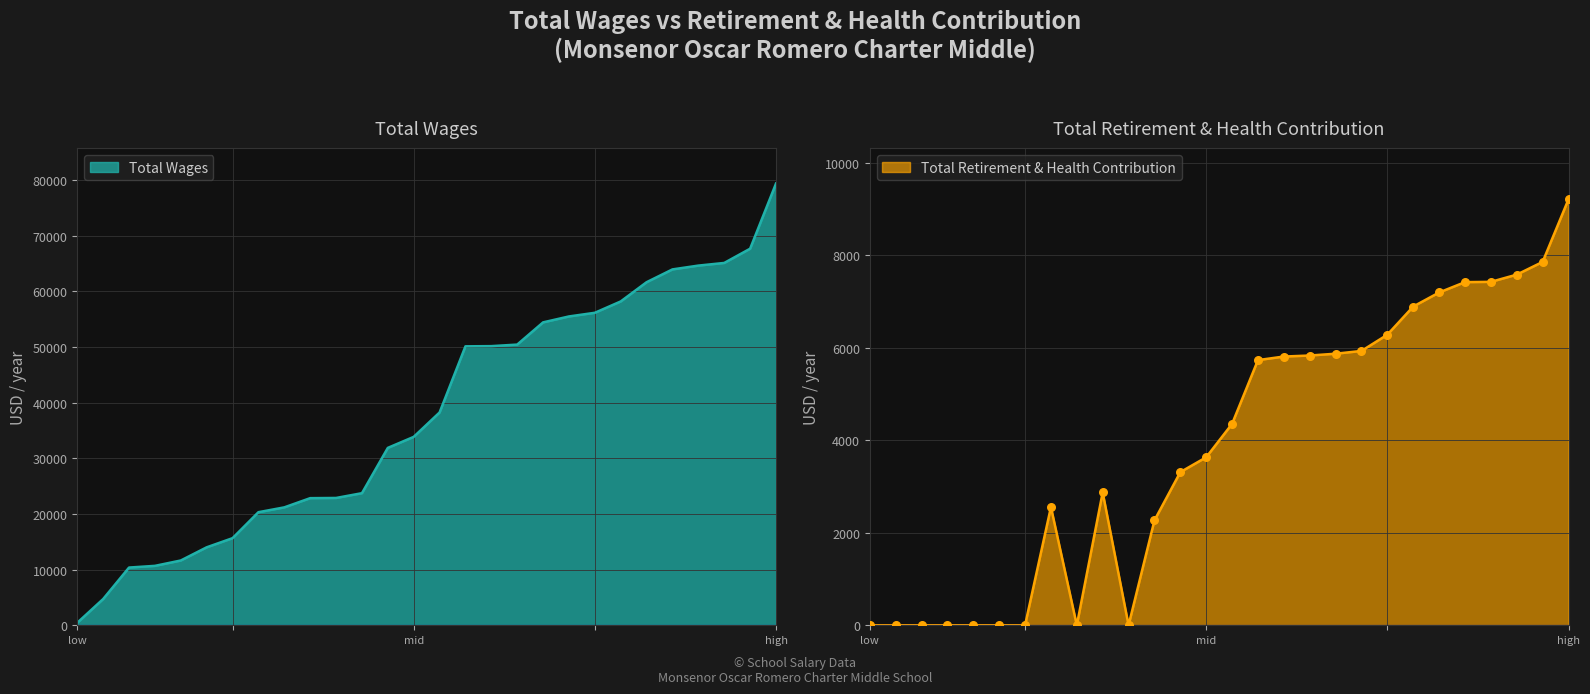

At which label does Total Wages reach its peak?

high